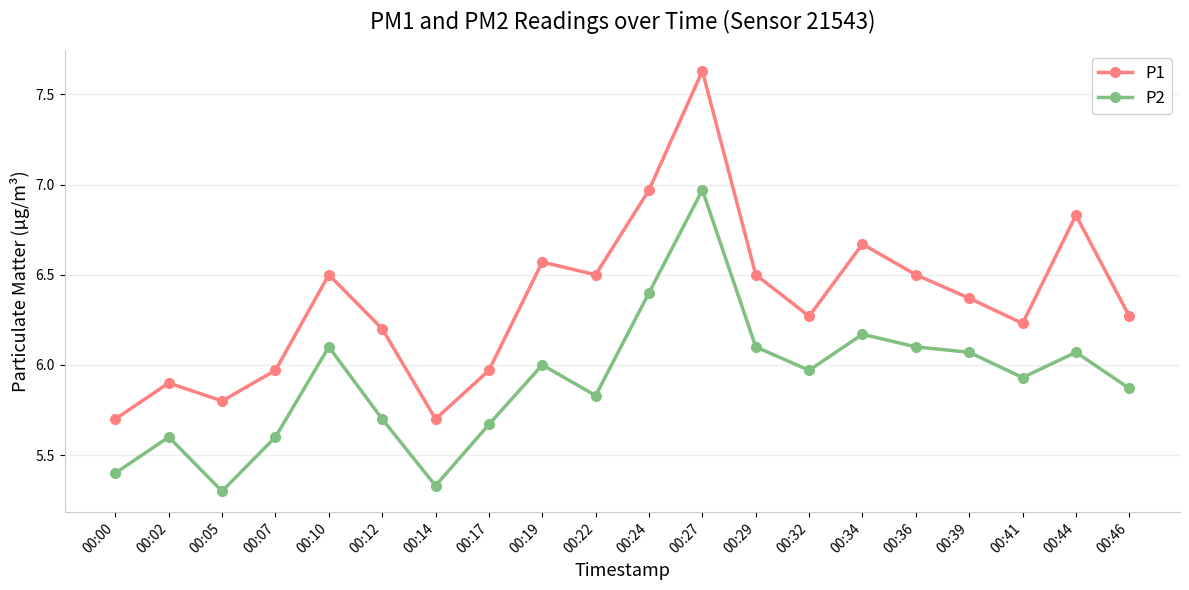

At 00:27, list the series in order from largest to smallest.

P1, P2